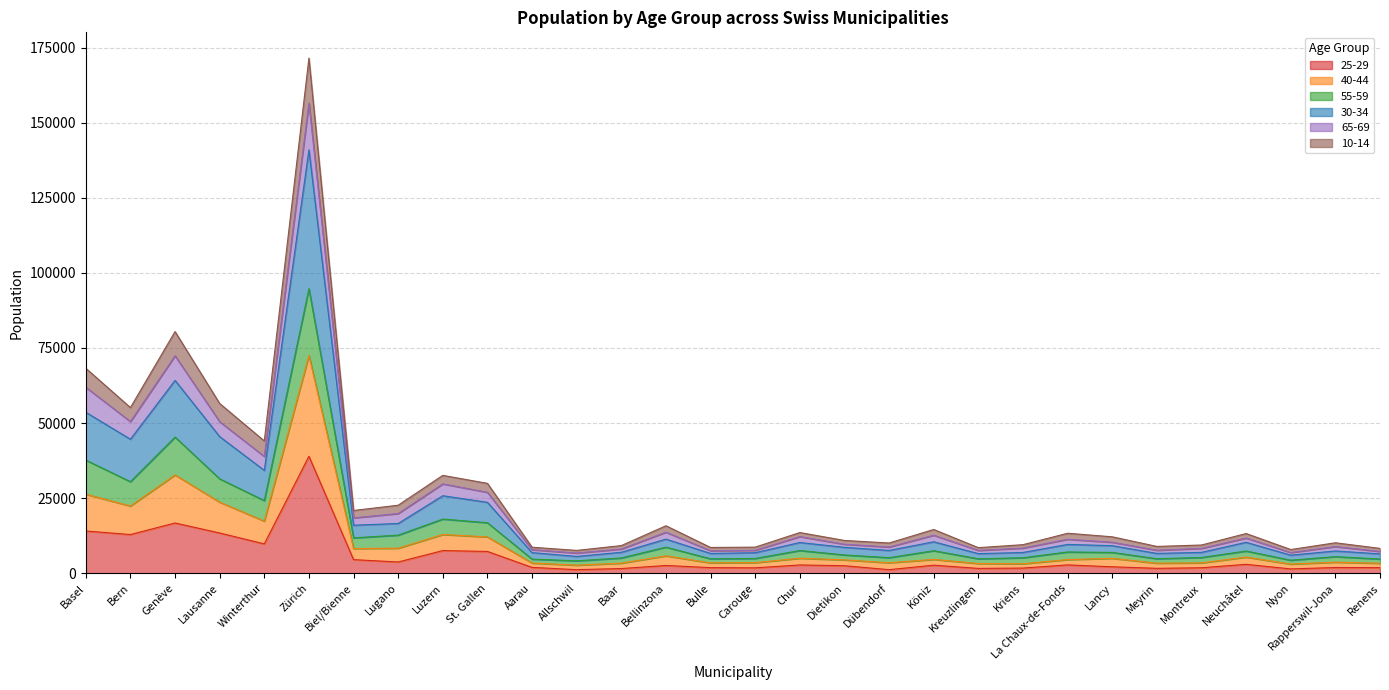

What is the label of the 24th point from the right?

Biel/Bienne